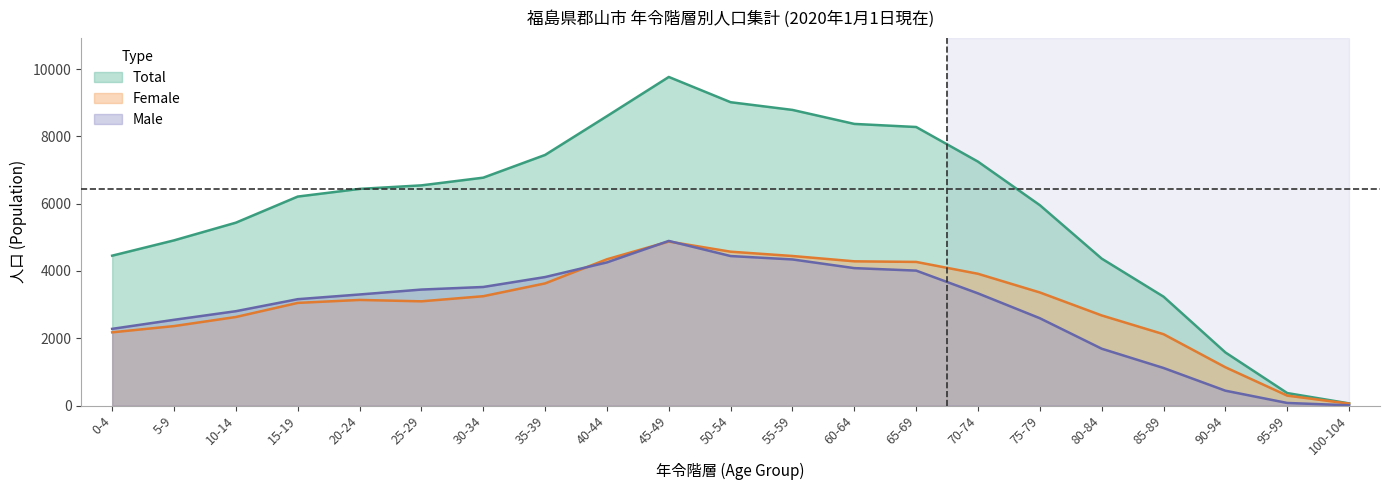

What is the sum of the Female values at 95-99 and 55-59?

4739